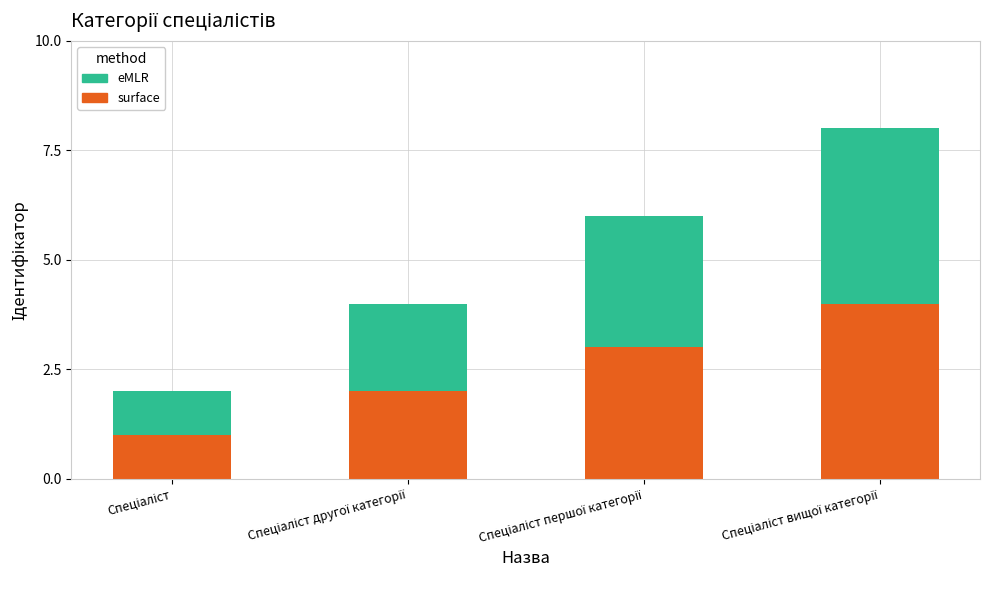

What is the sum of all surface values?

10